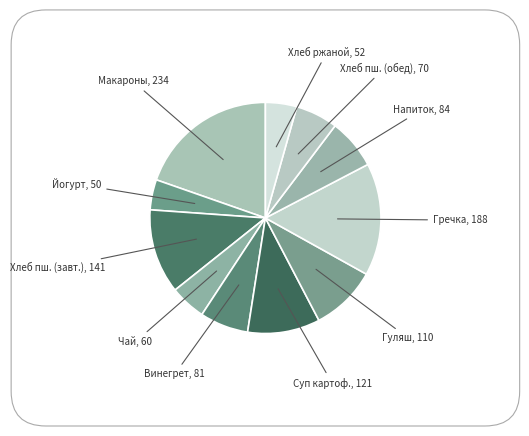

How many slices are in this pie chart?

11